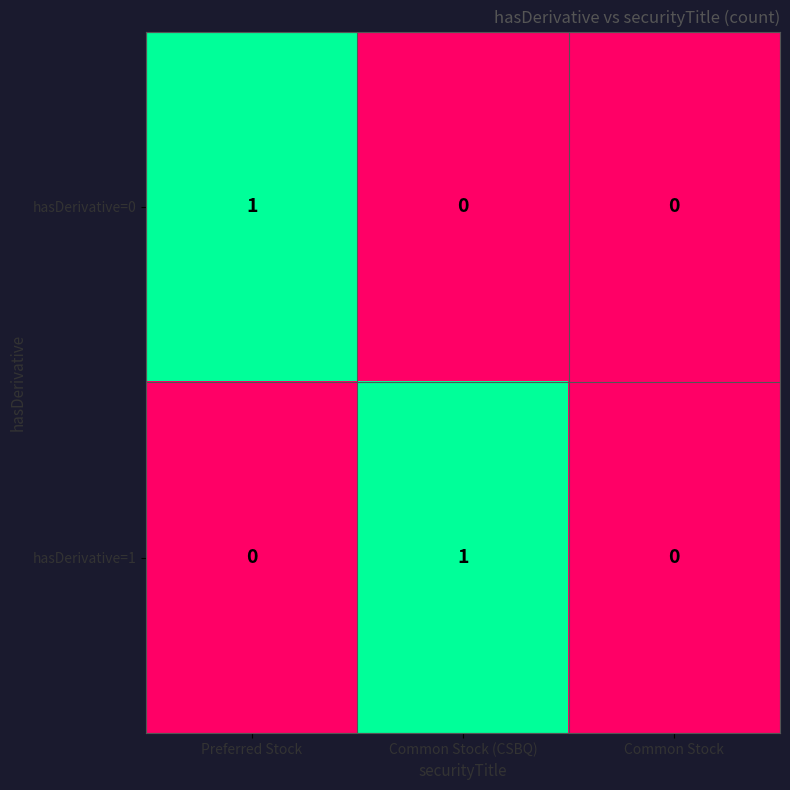

Between Preferred Stock and Common Stock, which series saw the biggest shift?

hasDerivative=0